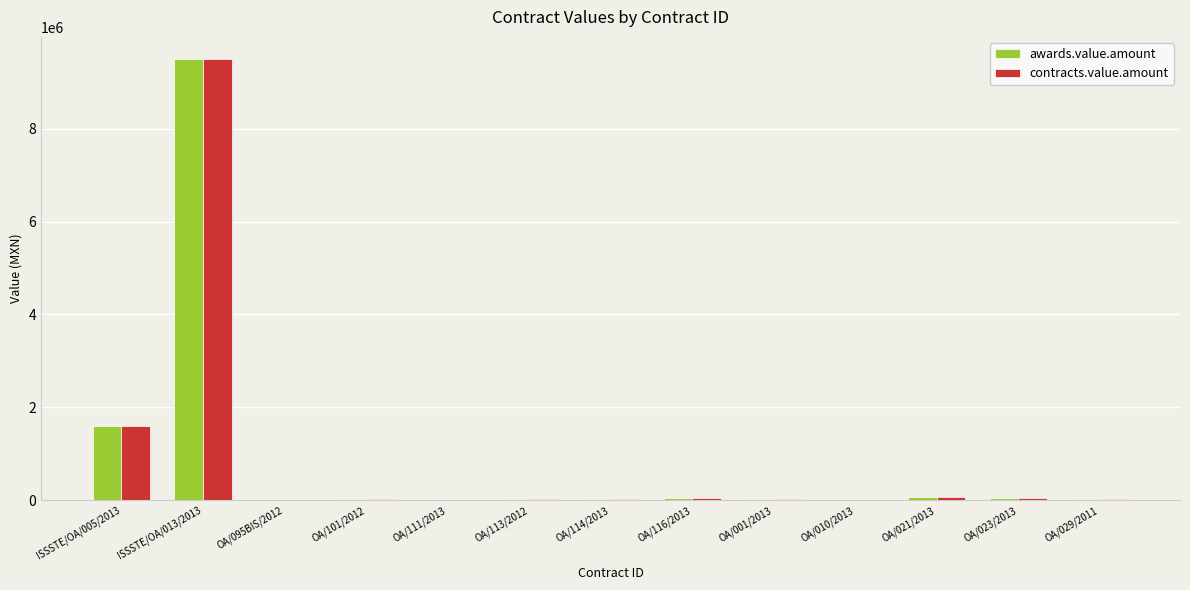

Is it true that awards.value.amount equals 8700.0 at OA/010/2013?

True